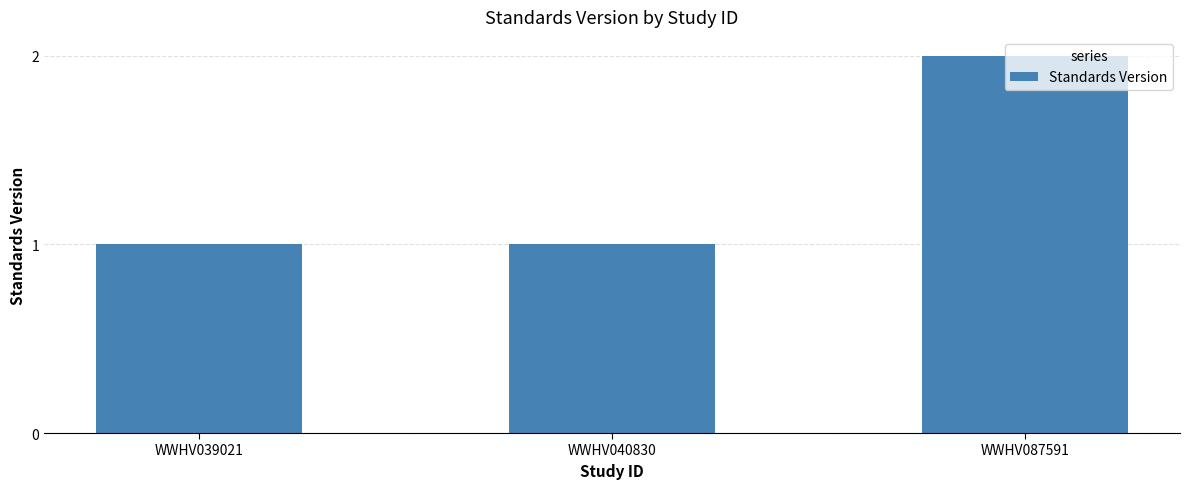

What is the sum of the values at WWHV039021 and WWHV040830?

2